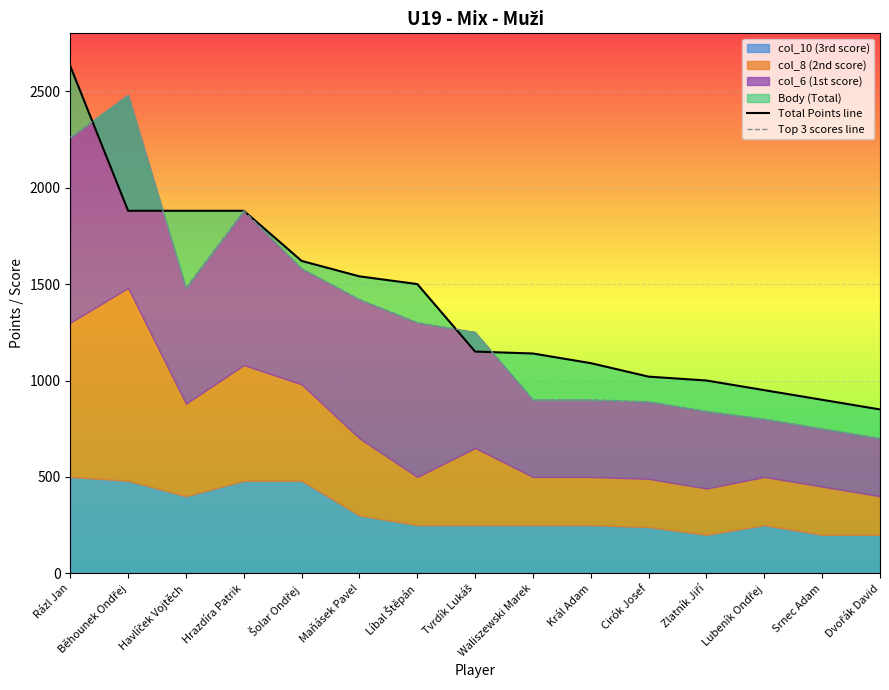

What is the greatest value displayed?

2630